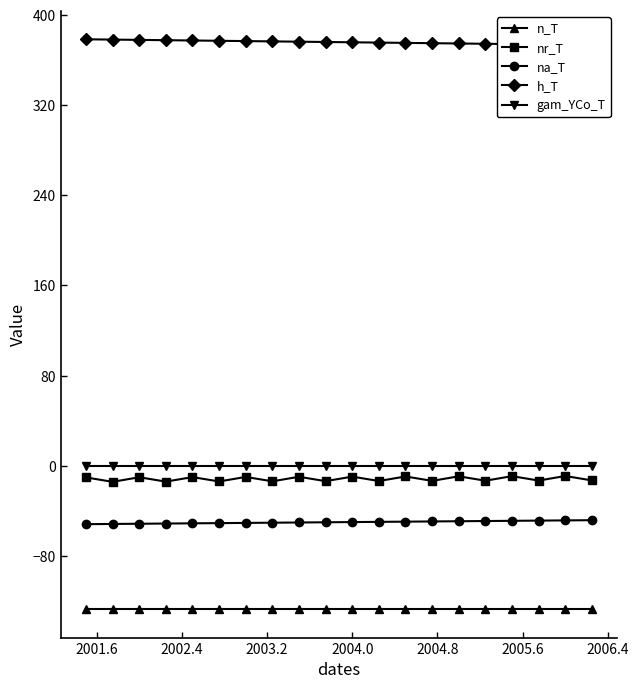

How many interior local valleys does the gam_YCo_T series have?

2